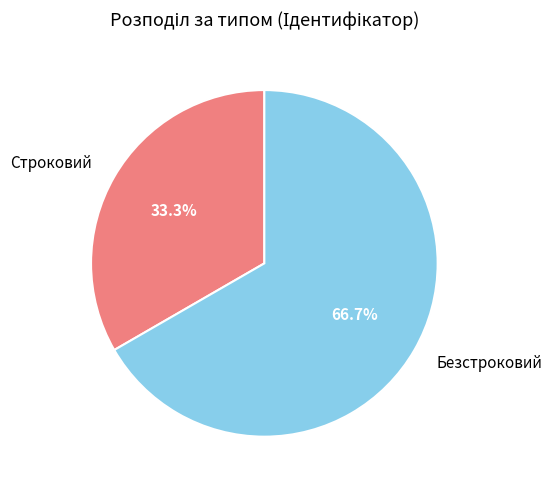

Which has a higher value, Безстроковий or Строковий?

Безстроковий